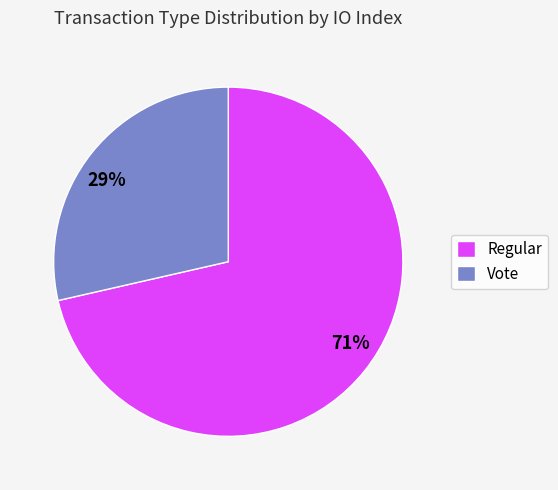

To the nearest percent, what is the combined percentage of Regular and Vote?

100%